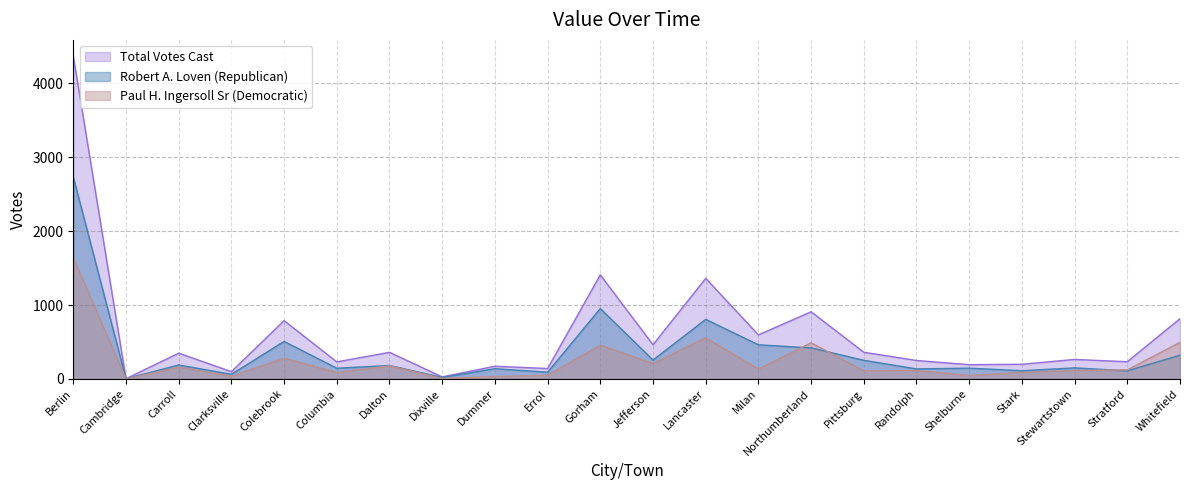

What is the average value of the Robert A. Loven (Republican) series?

372